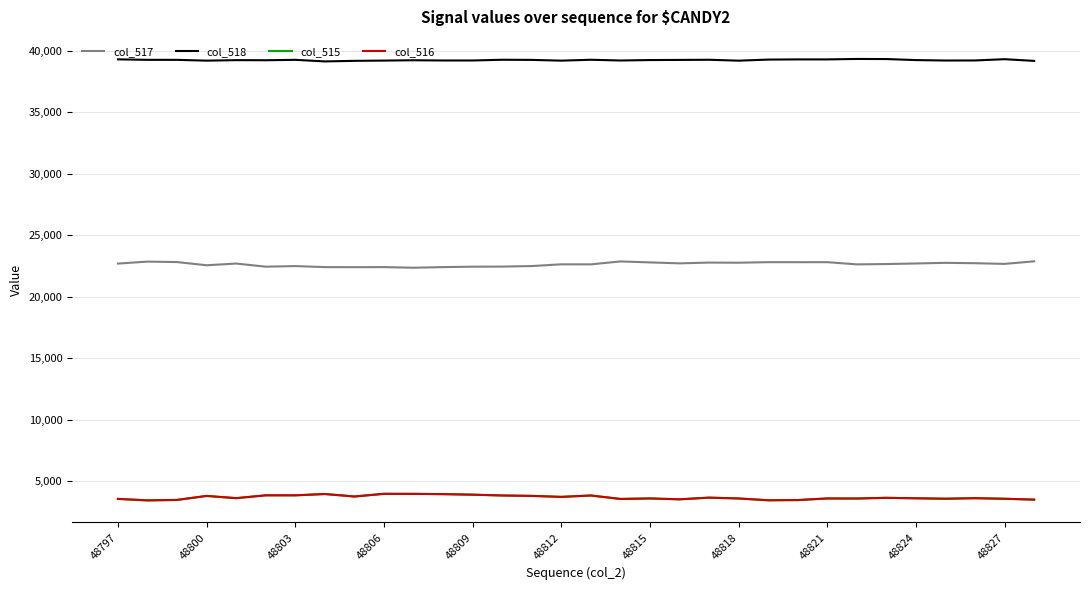

Which series has the largest total across all categories?

col_518